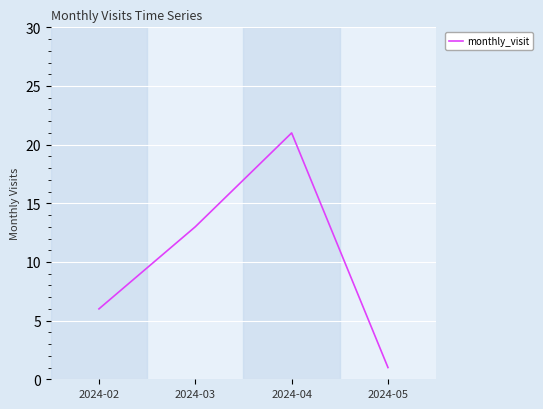

The value at 2024-03 is 5. True or false?

False